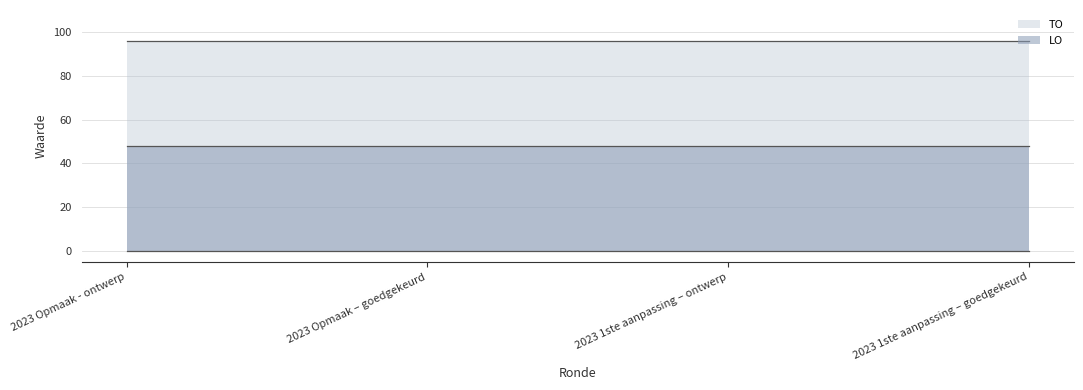

Does the chart display data point markers on the line(s)?

No